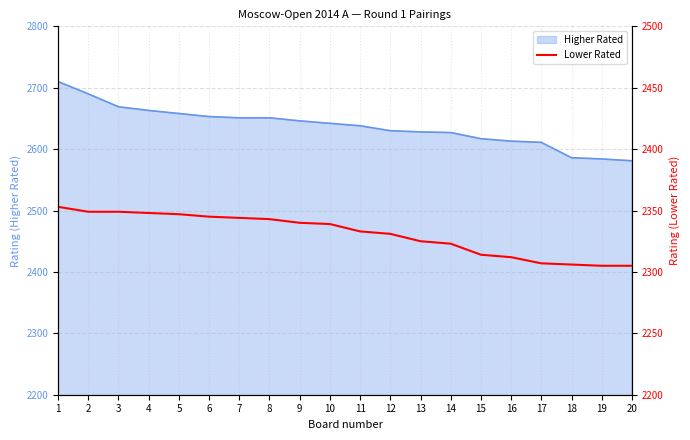

What is the difference between the maximum and minimum values?

48